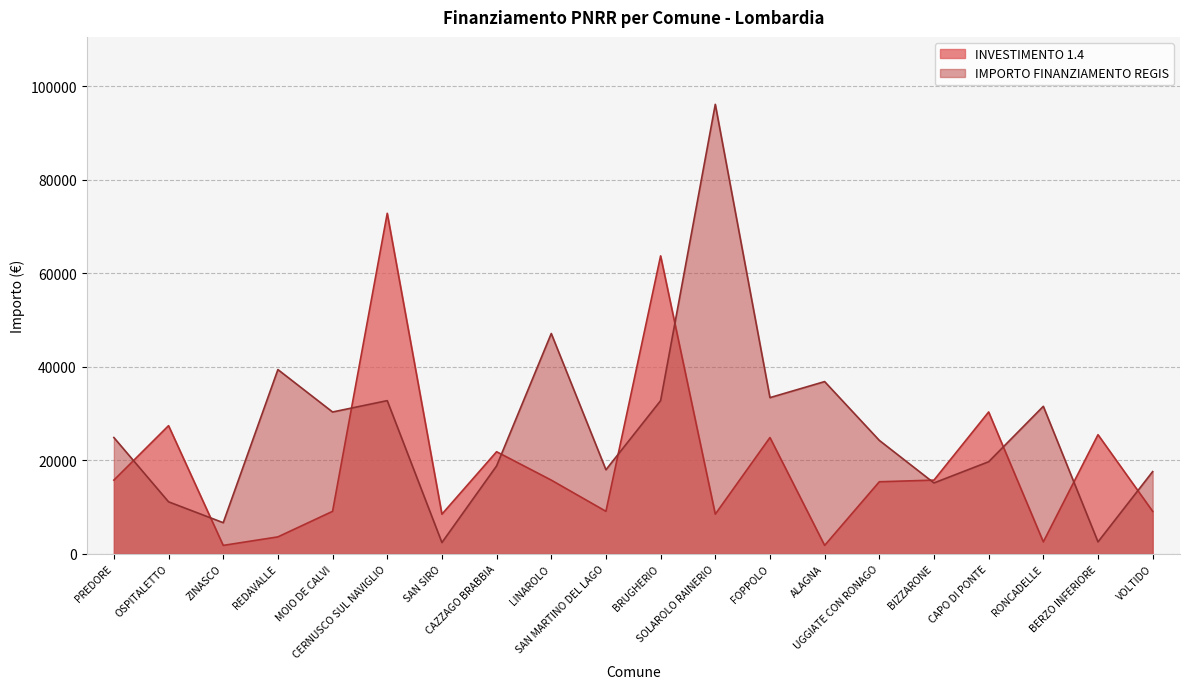

Between BIZZARONE and ALAGNA, which is larger?

BIZZARONE